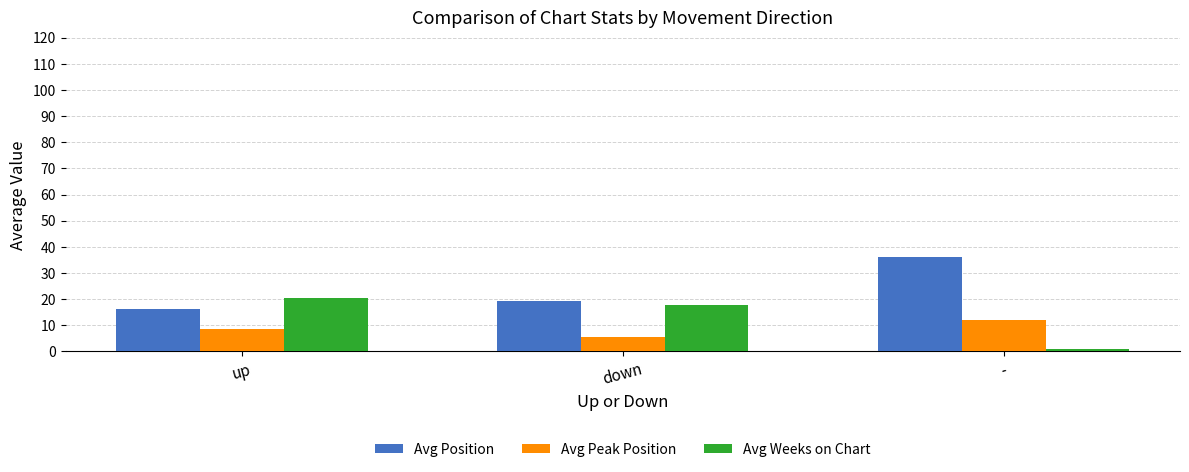

How many data points in Avg Weeks on Chart are less than 17?

1